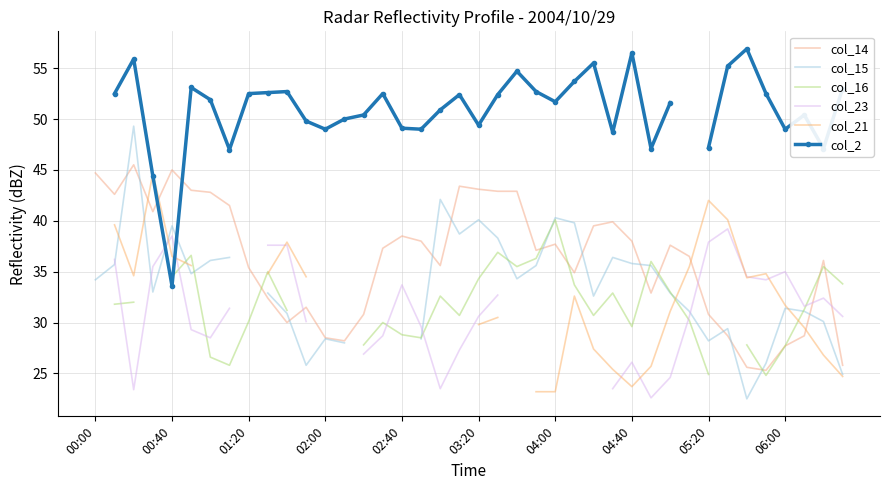

What is the highest value of the col_14 series?

45.5